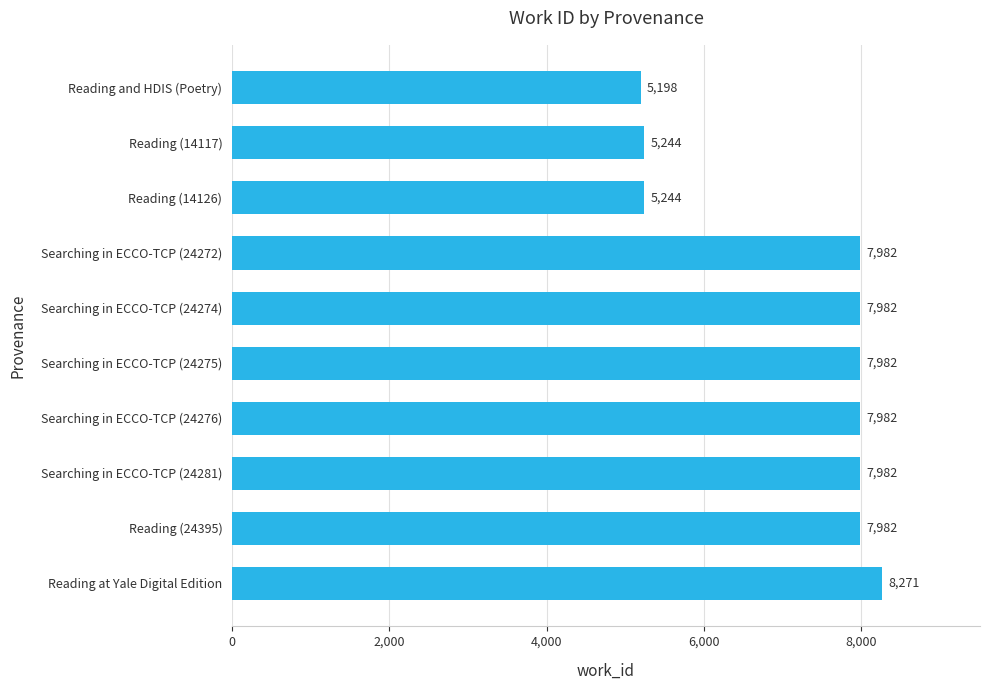

Reading top to bottom, transcribe all the data shown in this chart.

5198	5244	5244	7982	7982	7982	7982	7982	7982	8271